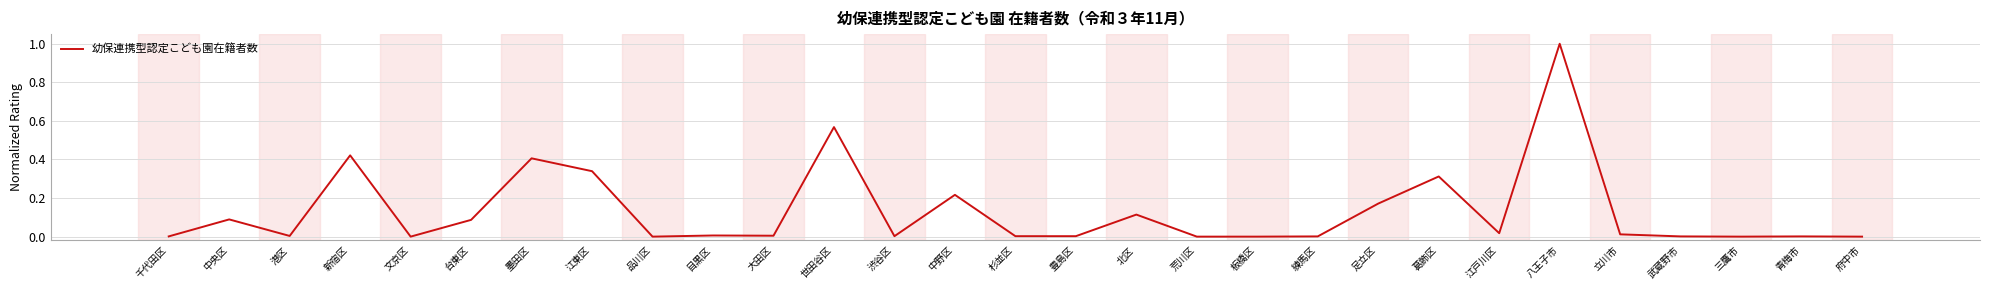

What is the change in value from 新宿区 to 世田谷区?

+0.1